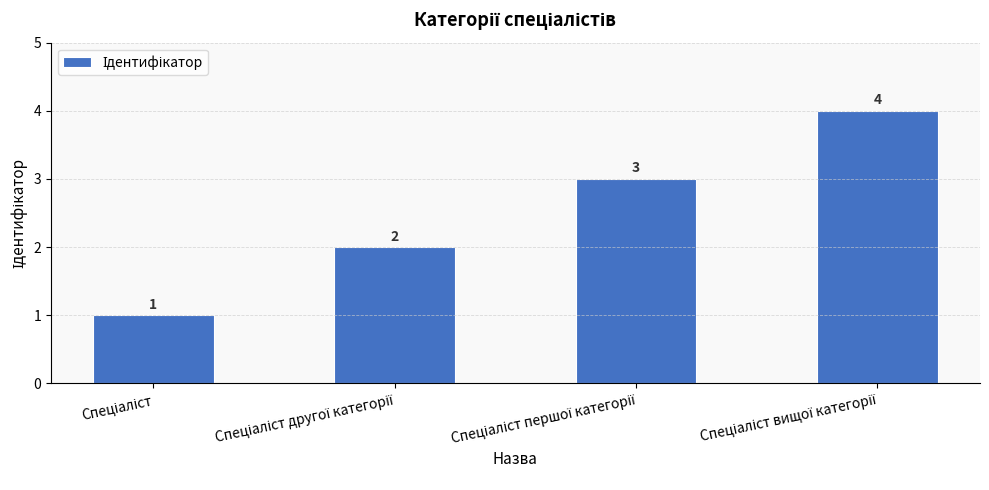

Count the values in the range 2 to 4.

3